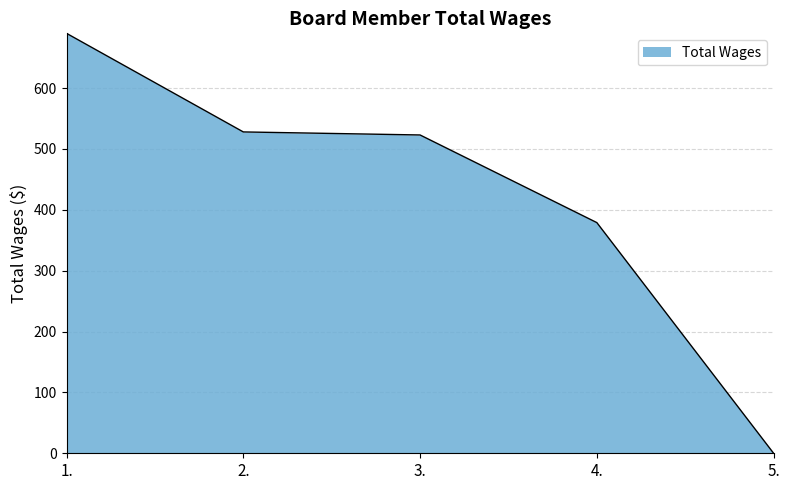

What is the difference between the second highest and second lowest values?

149